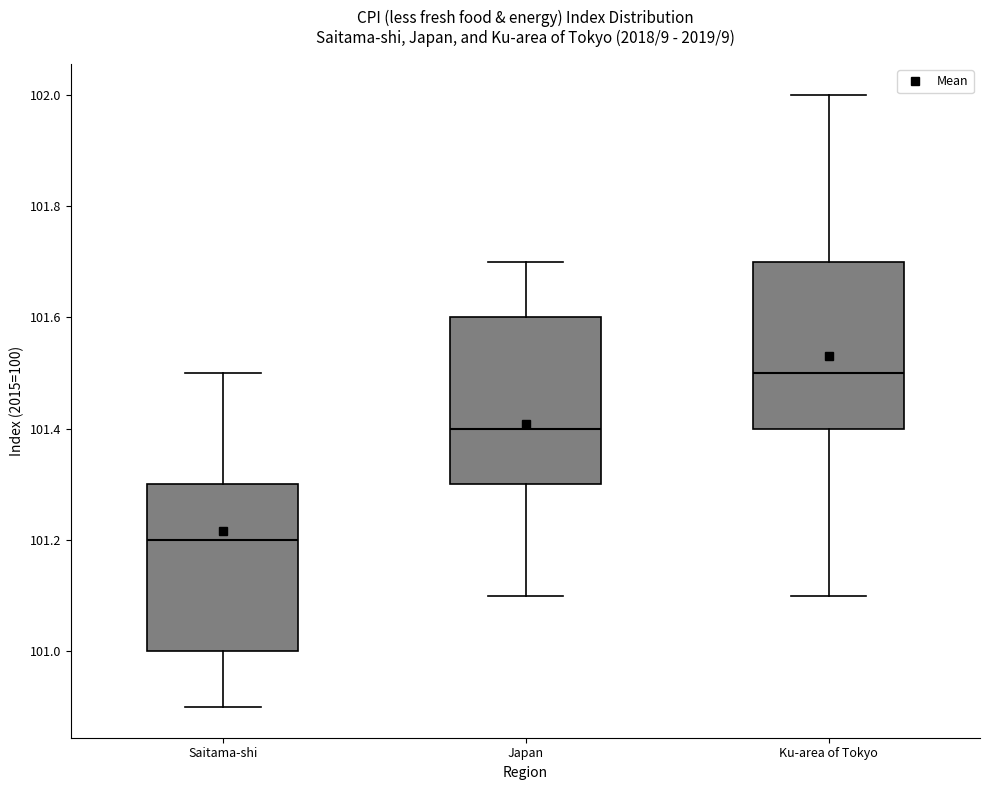

Where is the lower edge of the box for Japan on the y-axis? The values are not printed on the chart, so give them approximately, as read against the axis.

101.3